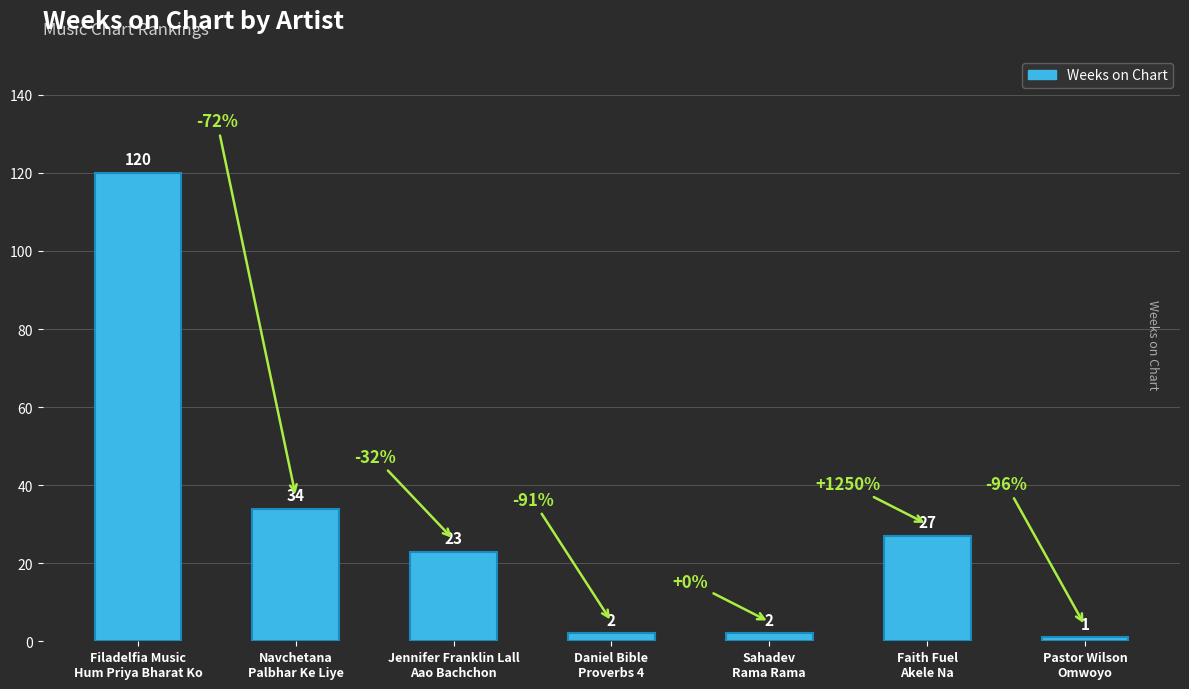

Between Faith Fuel
Akele Na and Sahadev
Rama Rama, which is larger?

Faith Fuel
Akele Na